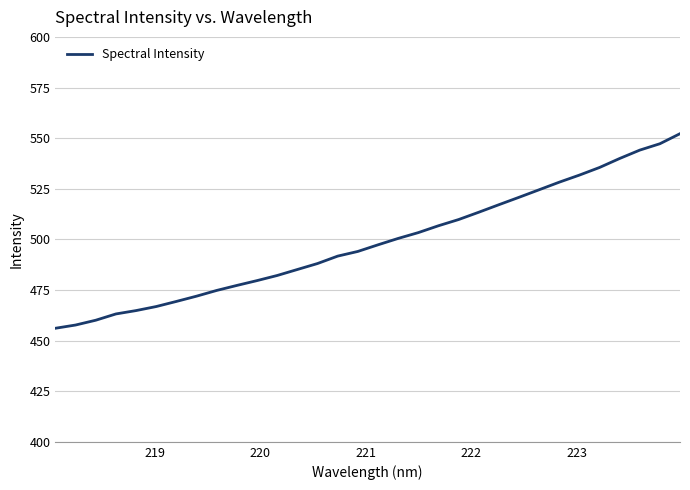

Is this an area chart (filled region under the line)?

No